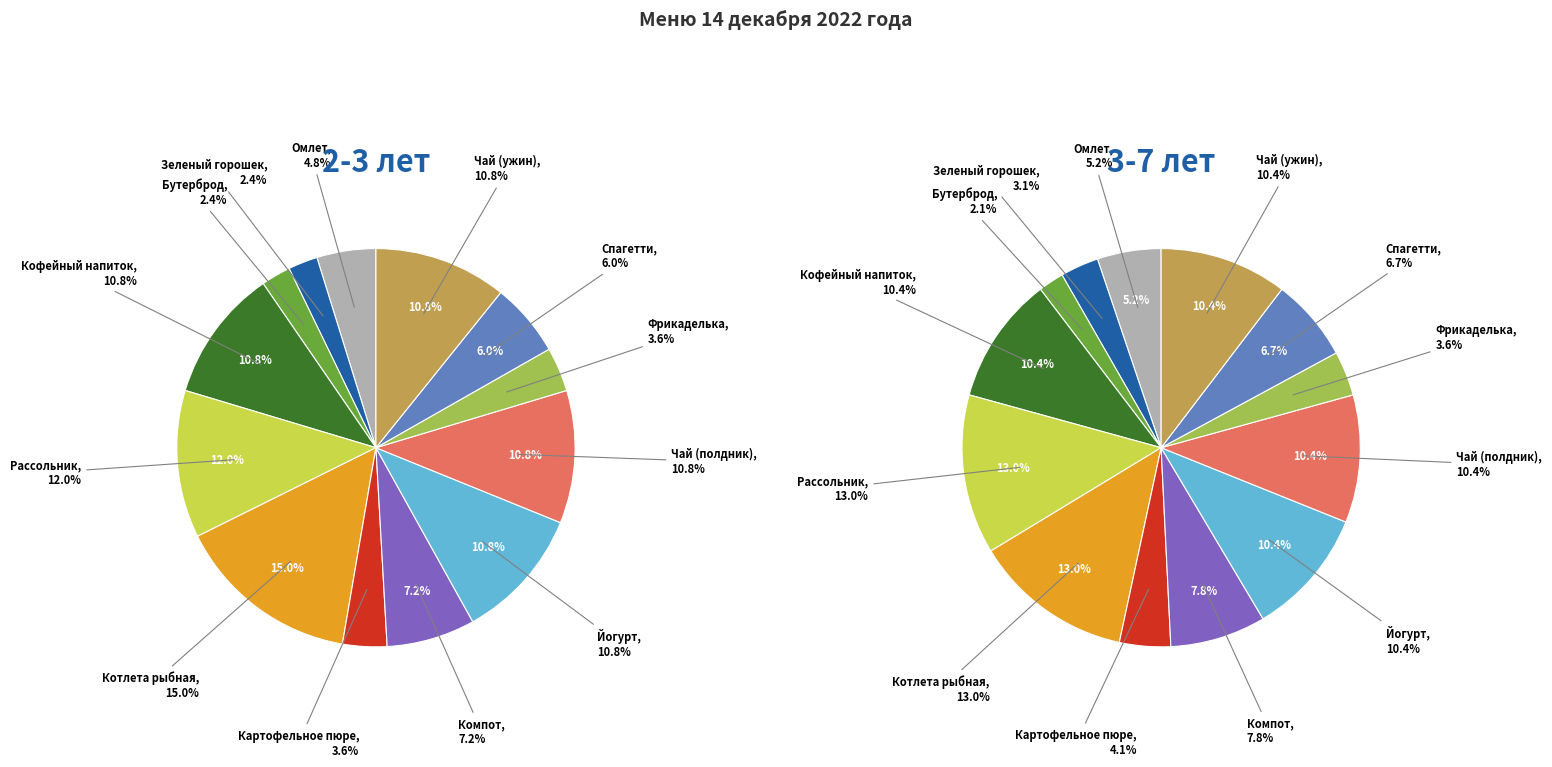

What percentage is the Компот slice, to the nearest percent?

7%